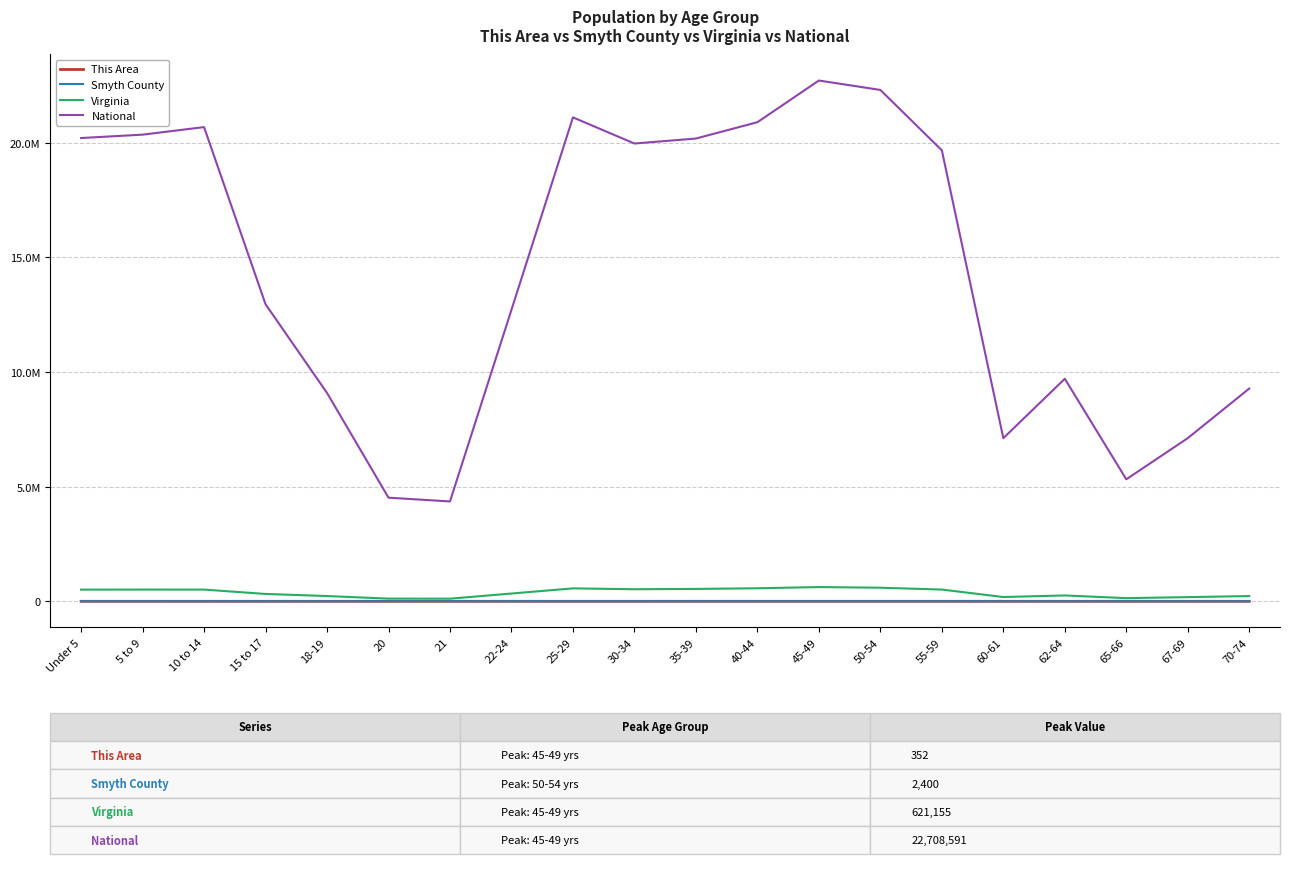

What are all the series names shown in the legend?

This Area, Smyth County, Virginia, National